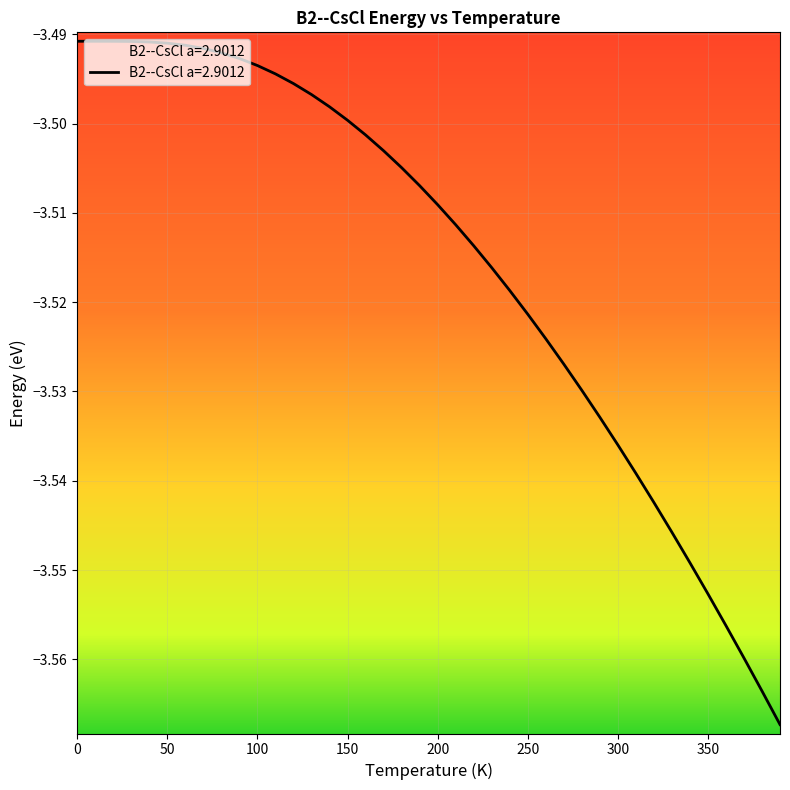

Is this an area chart (filled region under the line)?

Yes